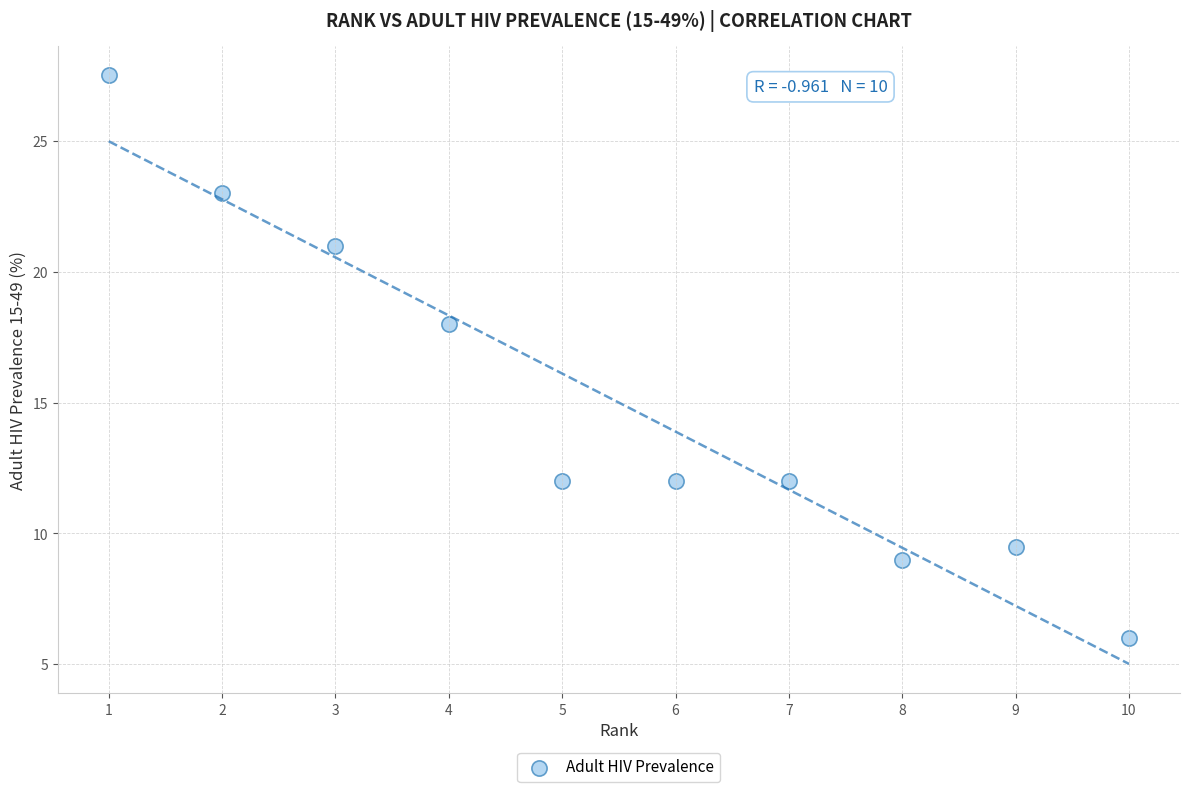

What is the average Y value?

15.0